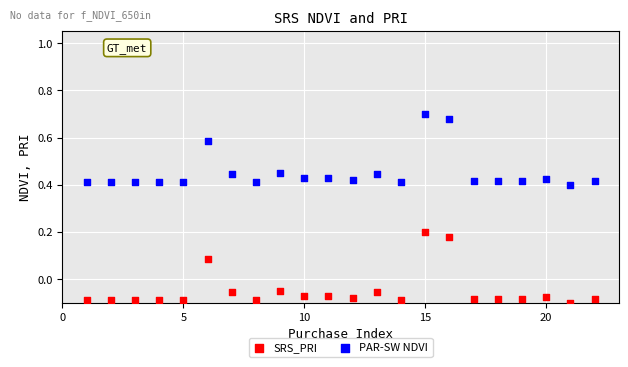

Which series reaches the minimum Y coordinate?

SRS_PRI